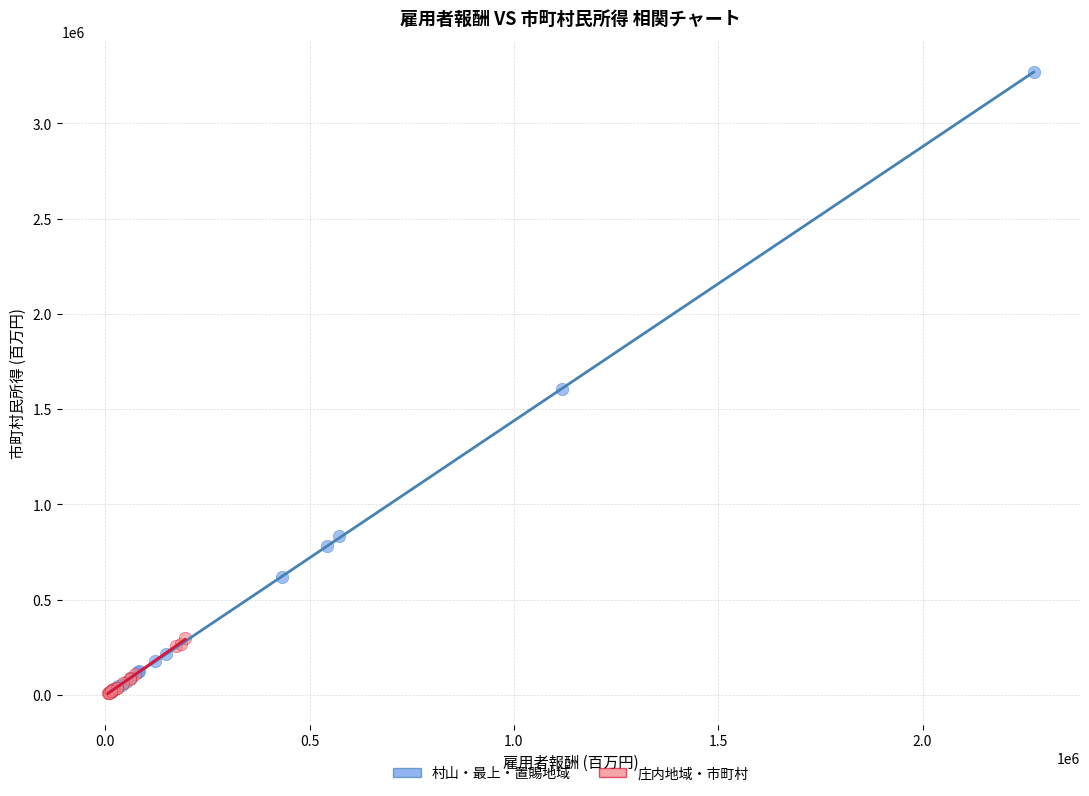

Which series has the widest spread of Y values?

村山・最上・置賜地域